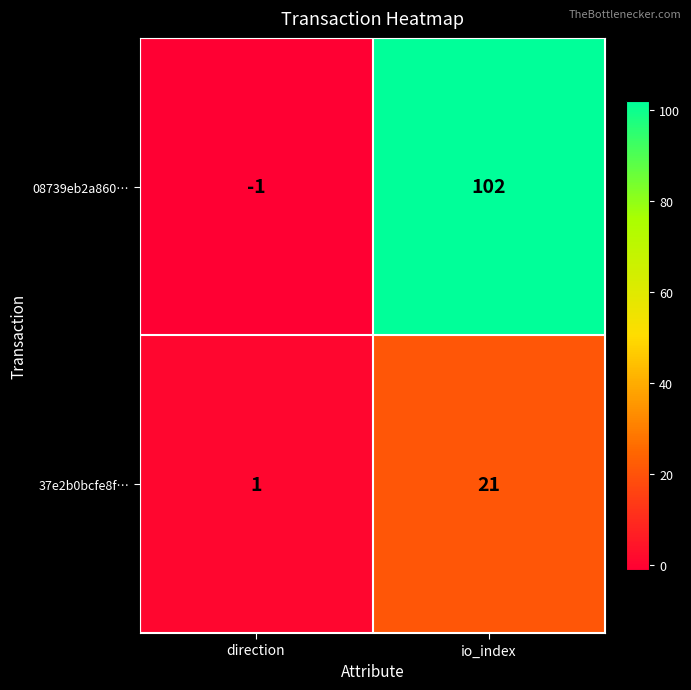

Reading right to left, list all the values displayed in this chart.

08739eb2a860…: io_index=102	direction=-1
37e2b0bcfe8f…: io_index=21	direction=1